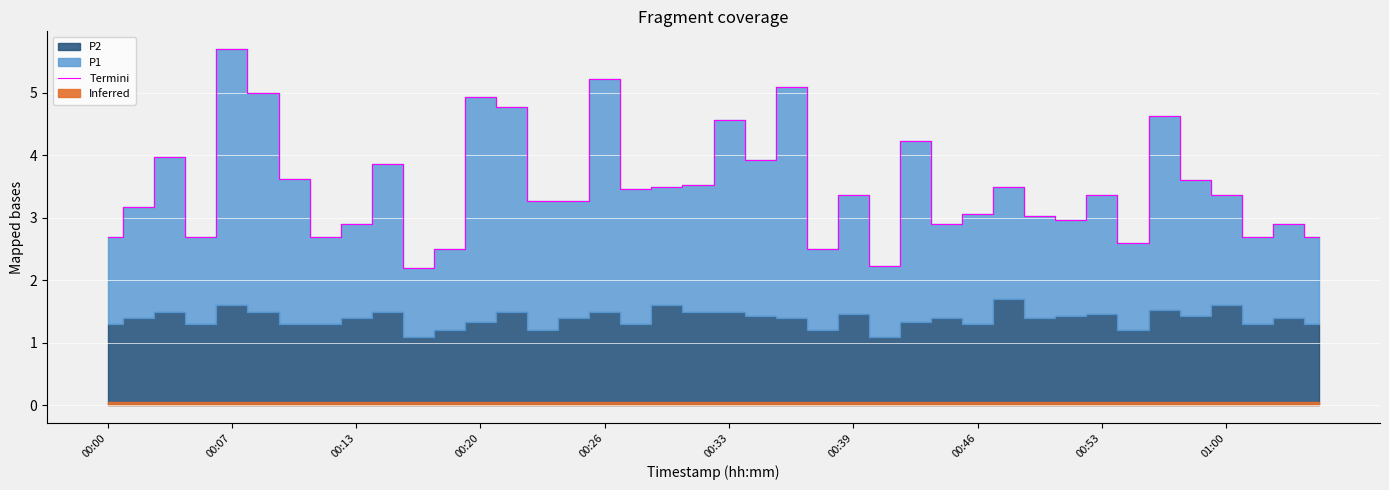

What is the lowest value of the Termini series?

2.2